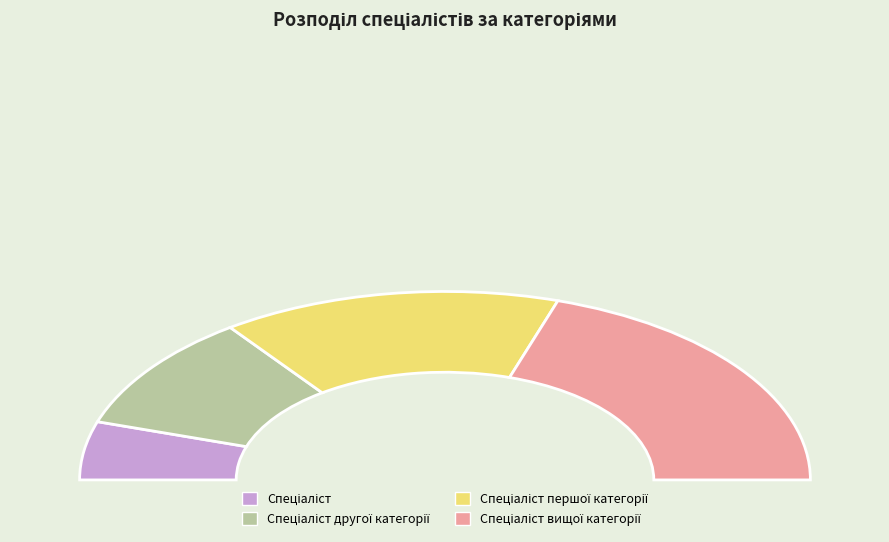

Which category has the smallest portion of the pie?

Спеціаліст